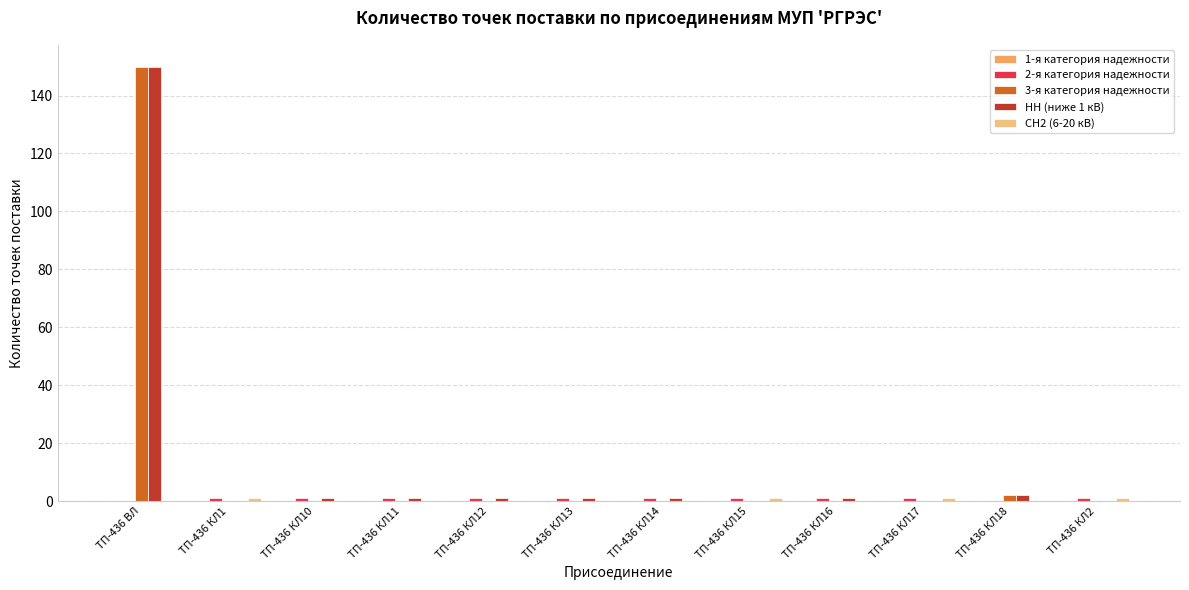

At which category is the sum across all series the highest?

ТП-436 ВЛ